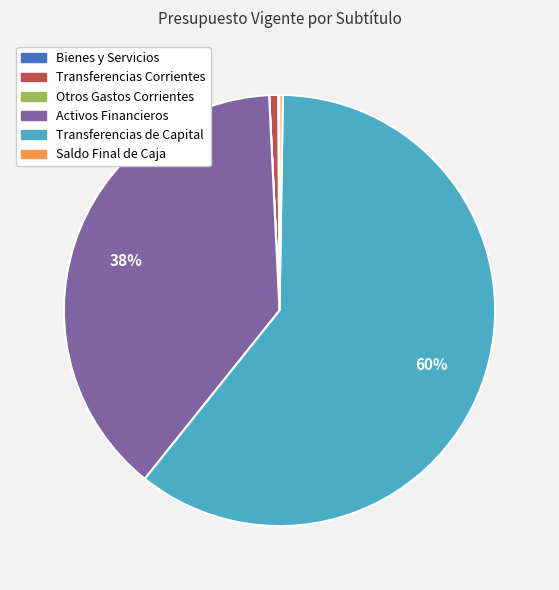

To the nearest percent, what is the average slice percentage?

17%